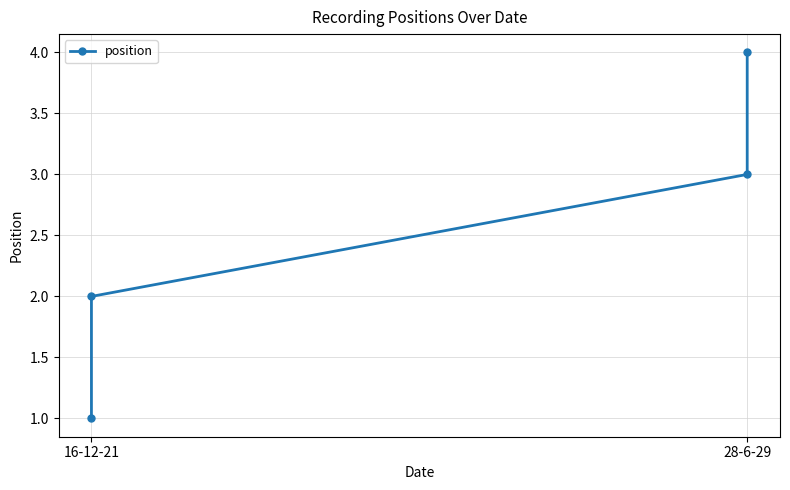

True or false: the data has more than 1 interior local peaks.

False